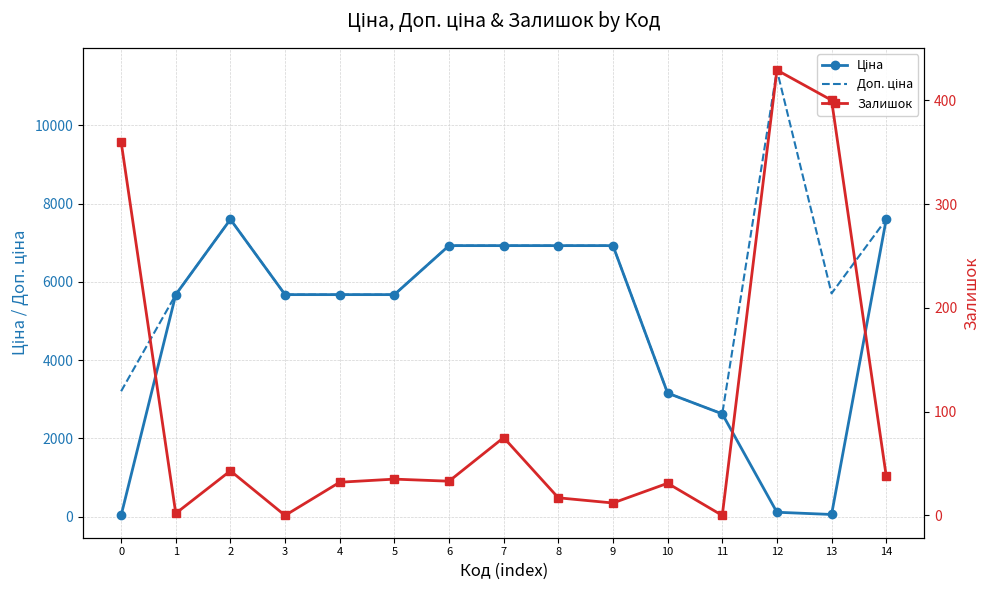

Between 1 and 7, which is larger?

7